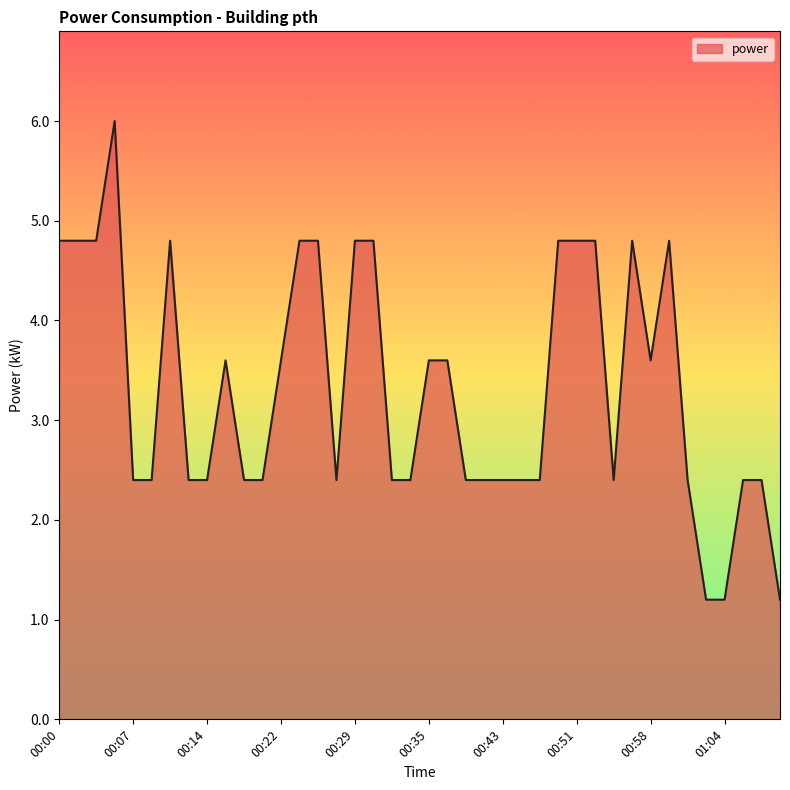

What is the difference between the maximum and minimum values?

4.8